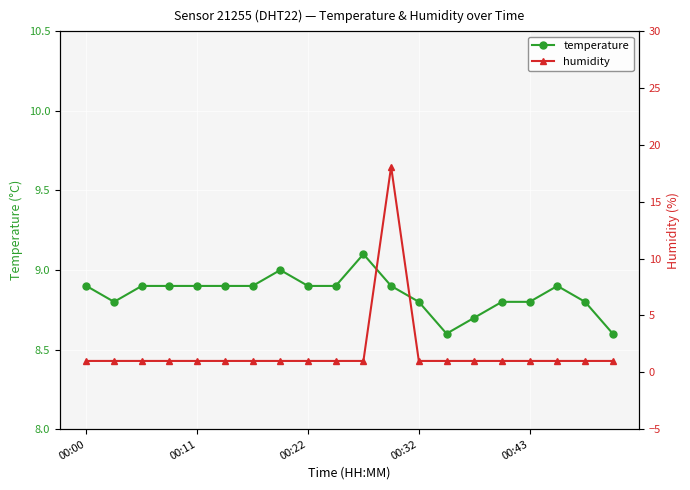

Is it true that temperature equals 8.9 at 00:22?

True